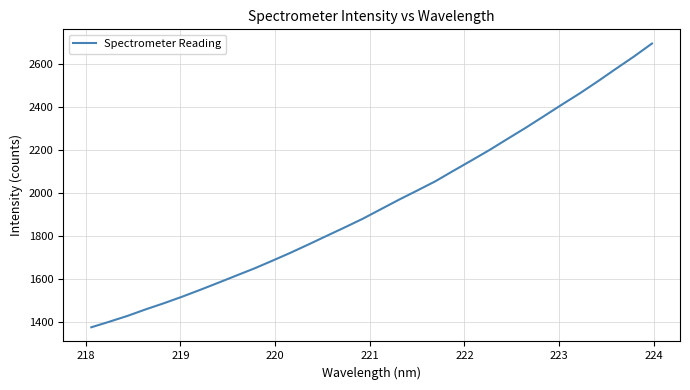

What is the smallest value displayed?

1374.4